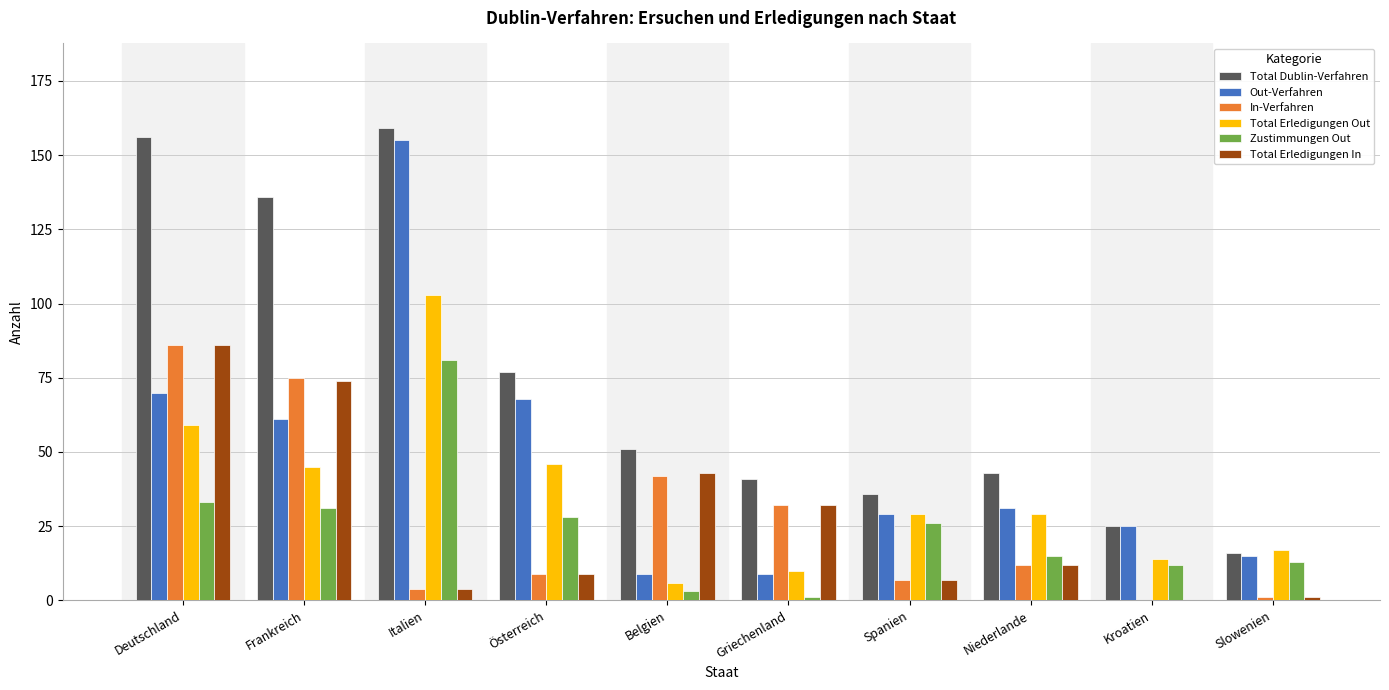

How many distinct data groups are displayed?

6